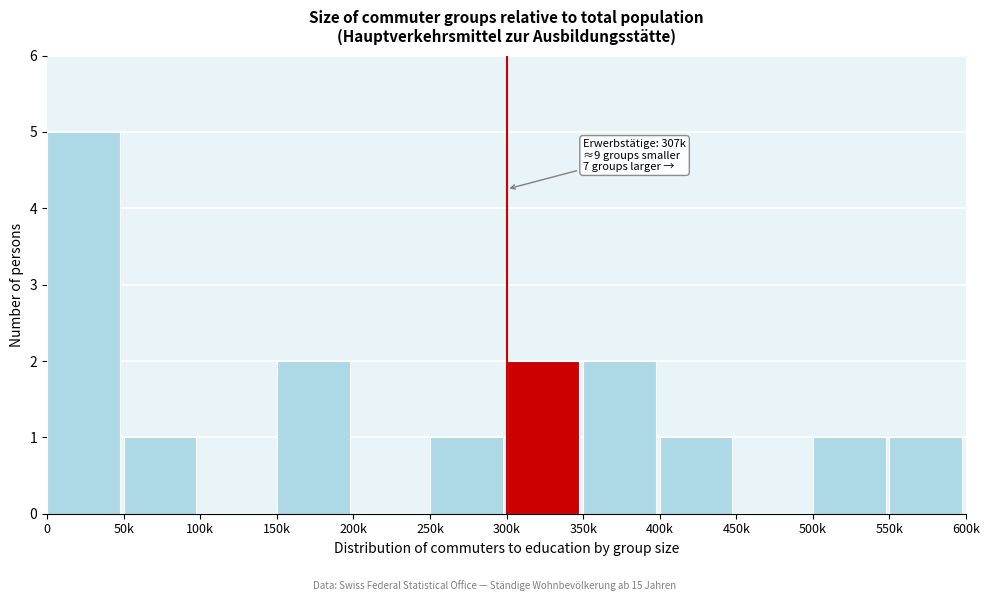

Reading right to left, transcribe all the data shown in this chart.

550k=1	500k=1	450k=0	400k=1	350k=2	300k=2	250k=1	200k=0	150k=2	100k=0	50k=1	0=5